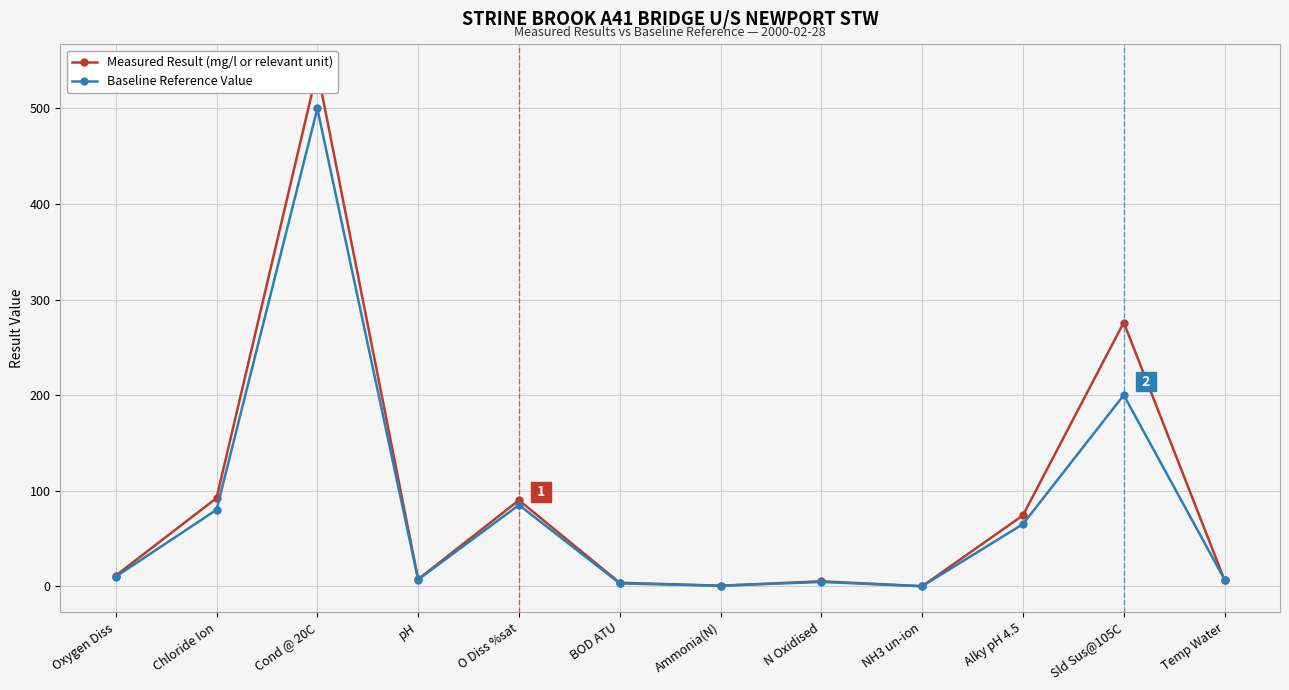

Reading left to right, list all the values displayed in this chart.

Measured Result (mg/l or relevant unit): 11.1	92.2	540.0	7.3	90.0	3.6	0.6	5.1	0.0	74.2	276.0	6.4
Baseline Reference Value: 10.0	80.0	500.0	7.0	85.0	3.0	0.5	4.5	0.0	65.0	200.0	7.0